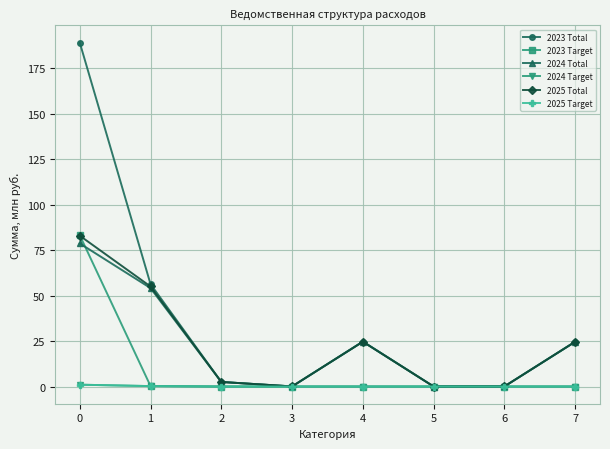

What are all the series names shown in the legend?

2023 Total, 2023 Target, 2024 Total, 2024 Target, 2025 Total, 2025 Target